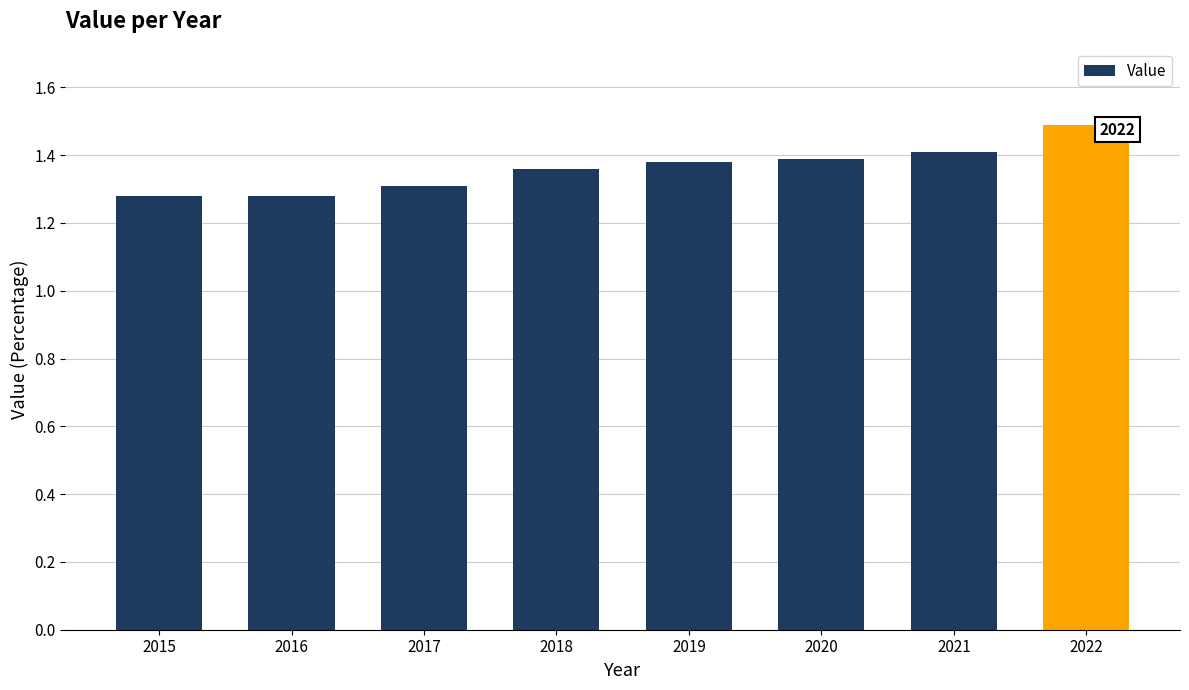

Count the values in the range 1 to 2.

8